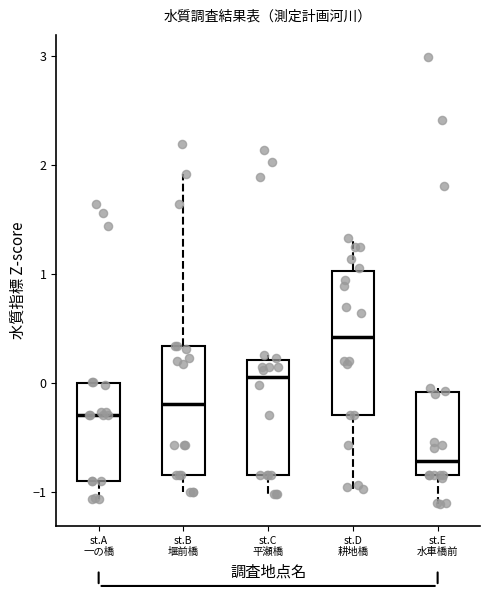

Reading left to right, transcribe this box plot: for each box, give where its median line is, the range the box spans, and where its two whiskers end, as read against the y-axis. The values are not printed on the chart, so give them approximately, as read against the axis.

st.A 一の橋: median -0.3, box -0.9 to 0.0, whiskers -1.1 to 0.0
st.B 堰前橋: median -0.2, box -0.8 to 0.3, whiskers -1.0 to 1.9
st.C 平瀬橋: median 0.0, box -0.8 to 0.2, whiskers -1.0 to 0.3
st.D 耕地橋: median 0.4, box -0.3 to 1.0, whiskers -1.0 to 1.3
st.E 水車橋前: median -0.7, box -0.8 to -0.1, whiskers -1.1 to 0.0